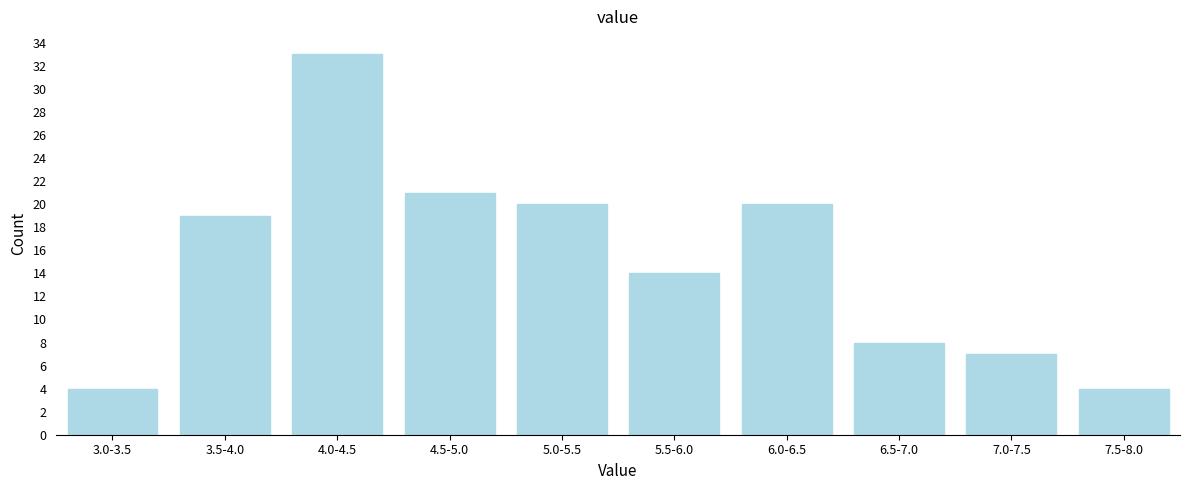

Reading left to right, list all the values displayed in this chart.

3.0-3.5=4	3.5-4.0=19	4.0-4.5=33	4.5-5.0=21	5.0-5.5=20	5.5-6.0=14	6.0-6.5=20	6.5-7.0=8	7.0-7.5=7	7.5-8.0=4